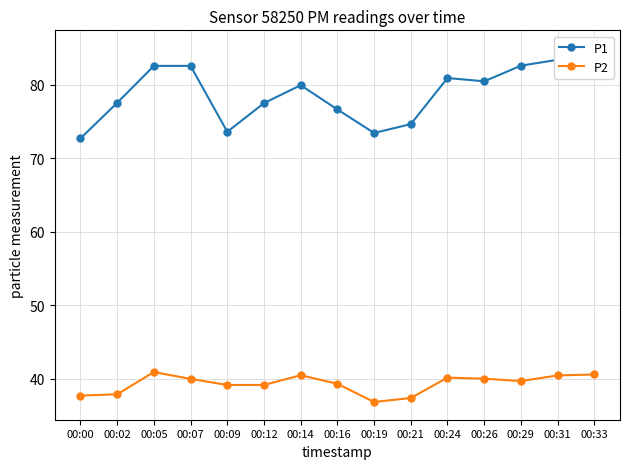

Which category has the lowest value across all series?

00:19